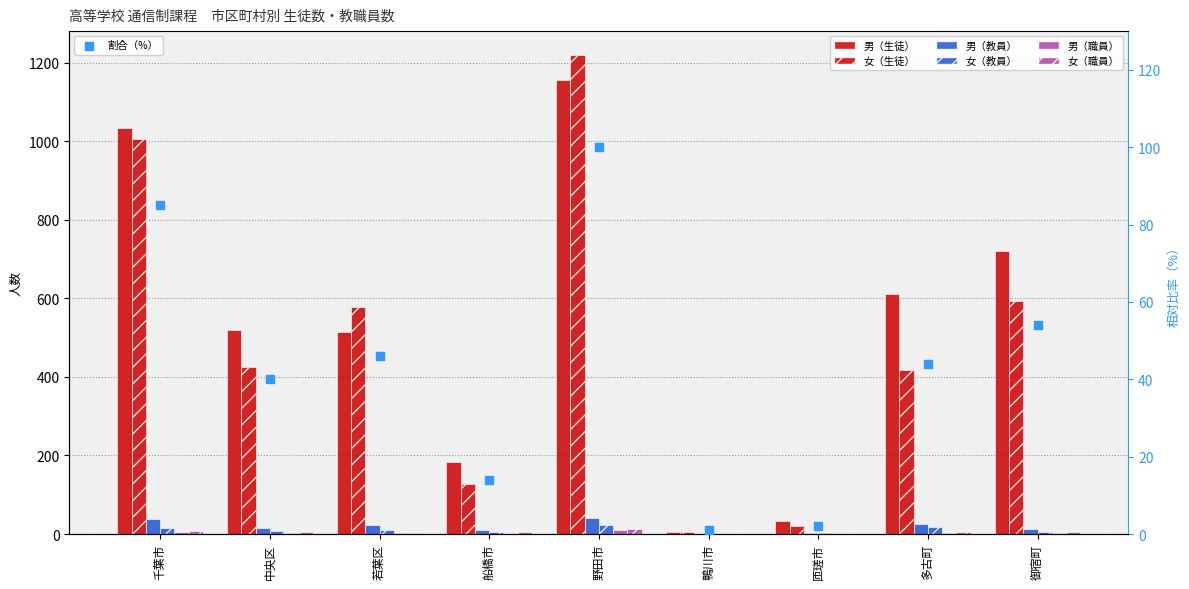

Is the value of 男（職員） at 若葉区 greater than the value of 男（教員） at 鴨川市?

Yes